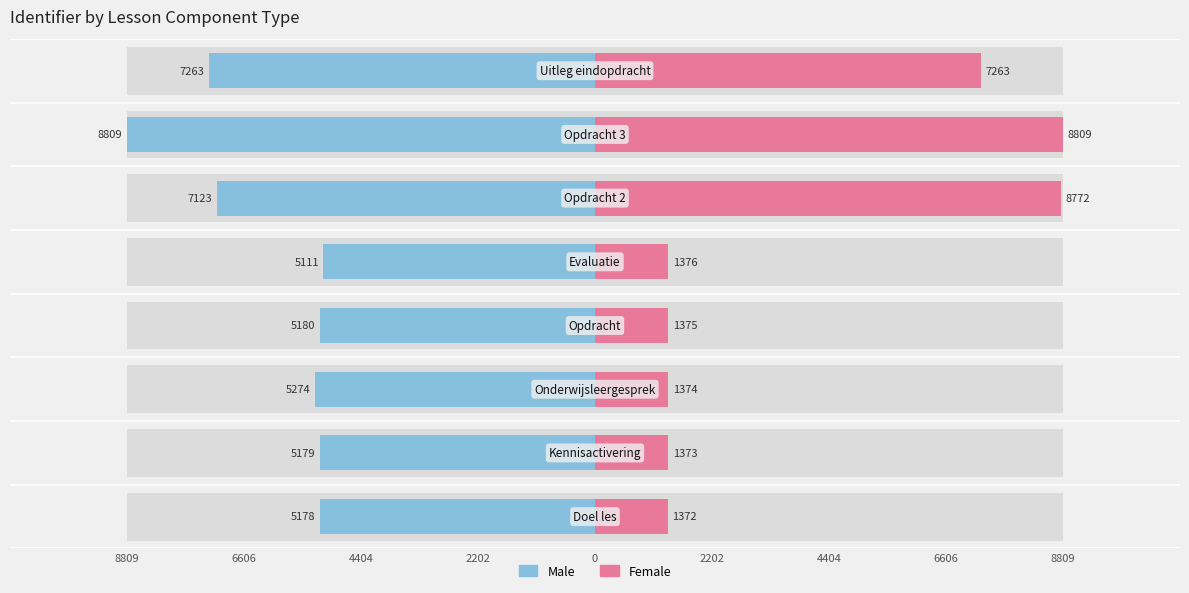

Does the chart contain any negative values?

Yes